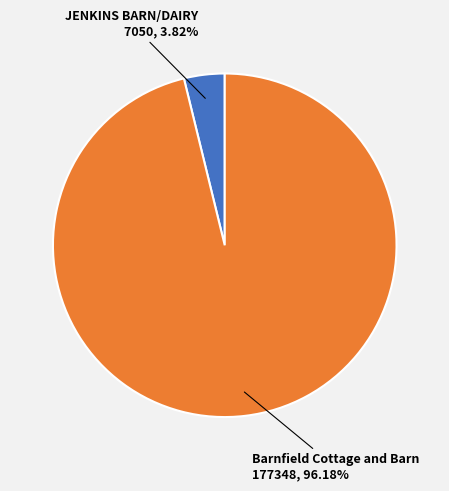

Is there any slice that represents more than half of the pie?

Yes